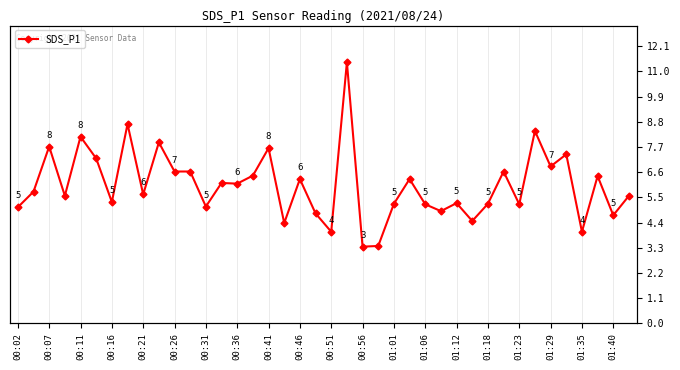

How many data points are less than 5?

9